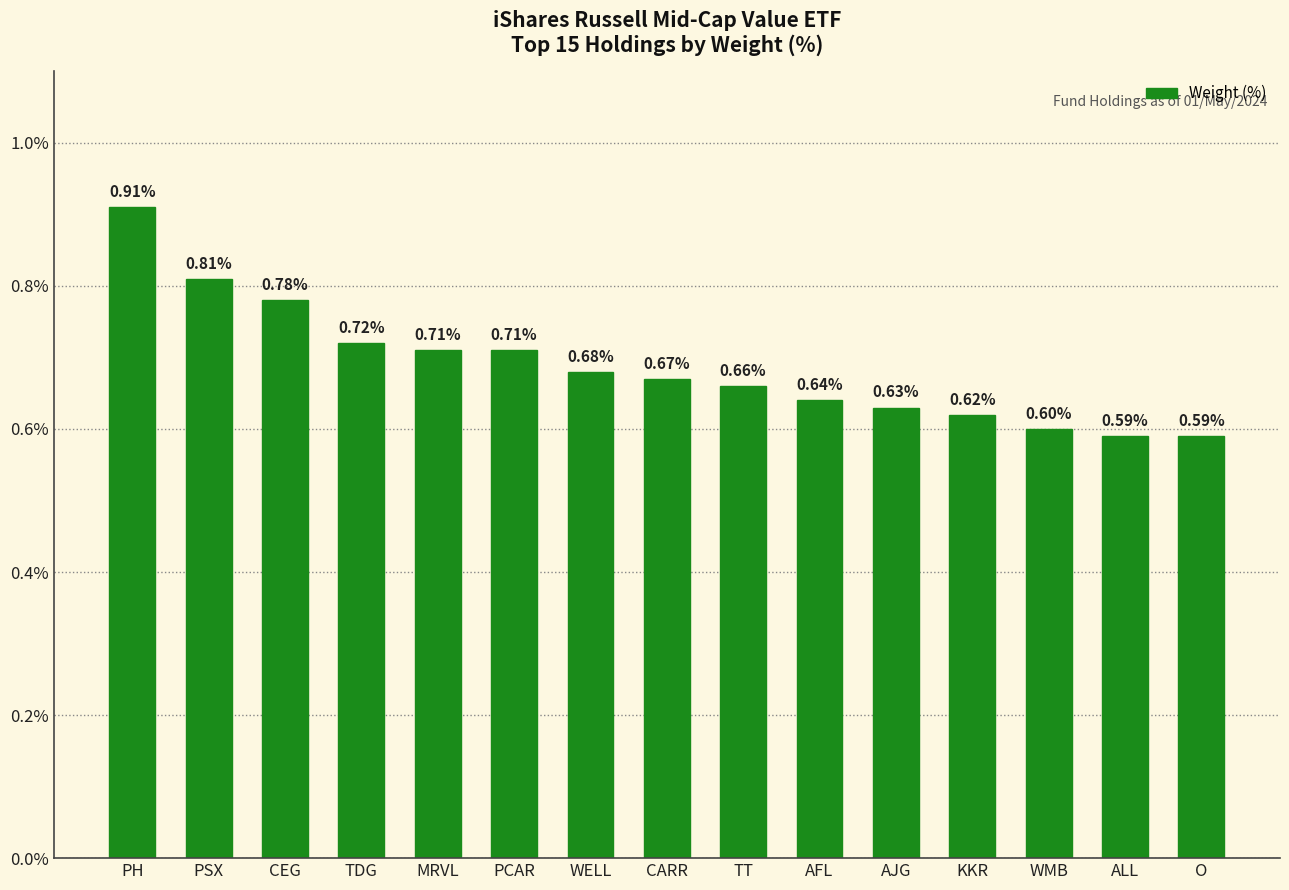

Between TDG and KKR, which is larger?

TDG